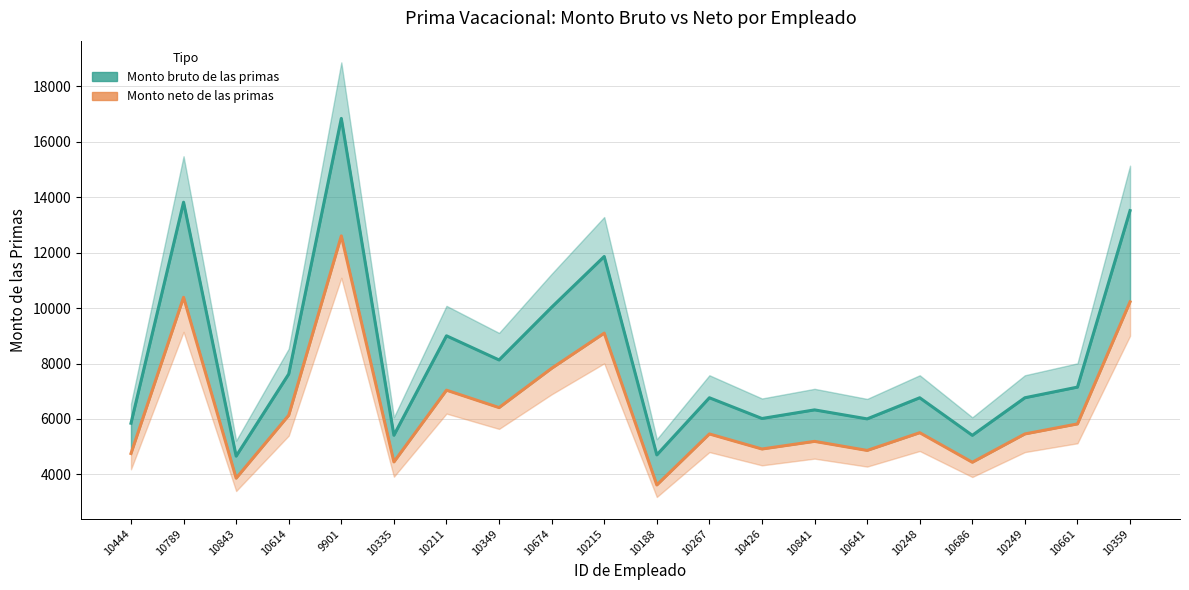

How many data points in Monto neto de las primas are above 5503?

10